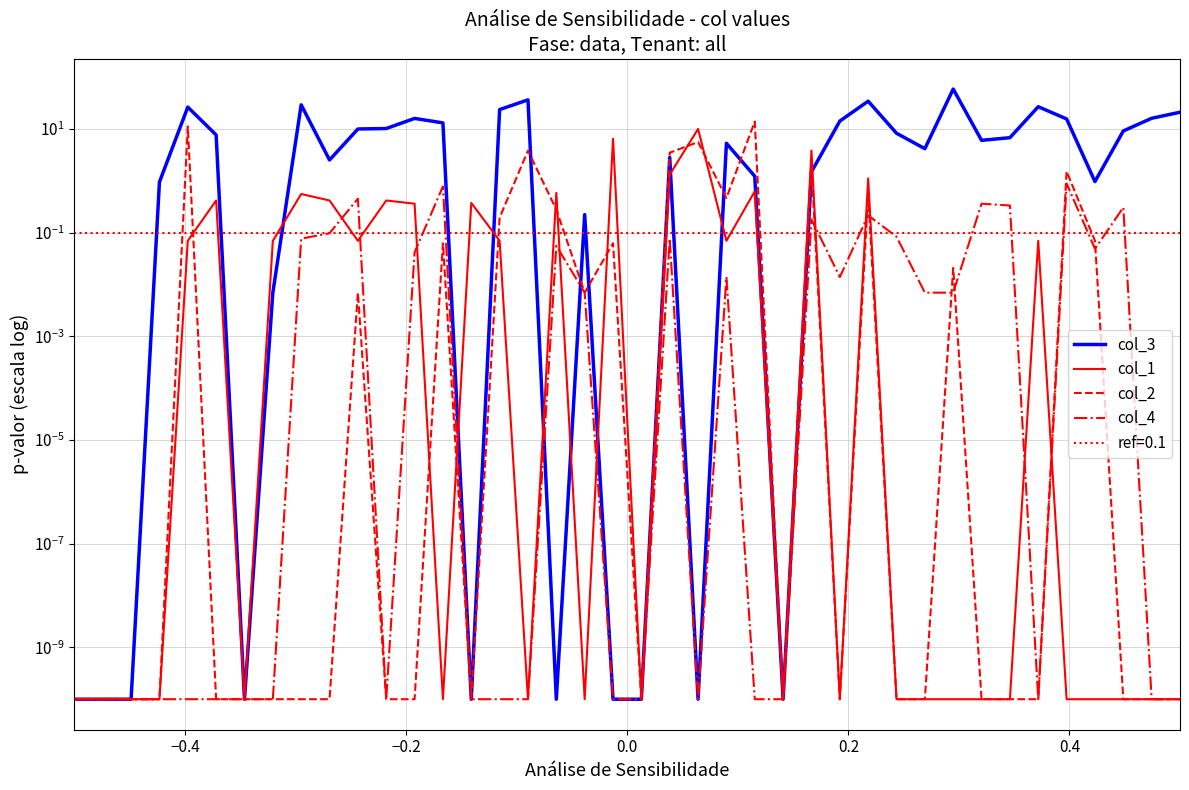

Is this an area chart (filled region under the line)?

No